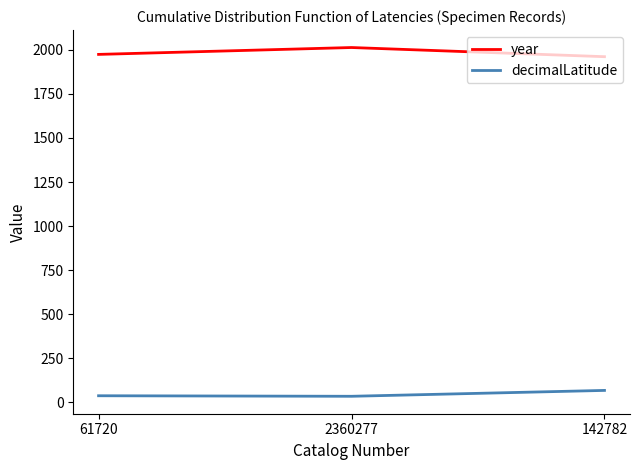

What is the difference between the maximum and second lowest values in the decimalLatitude series?

30.3